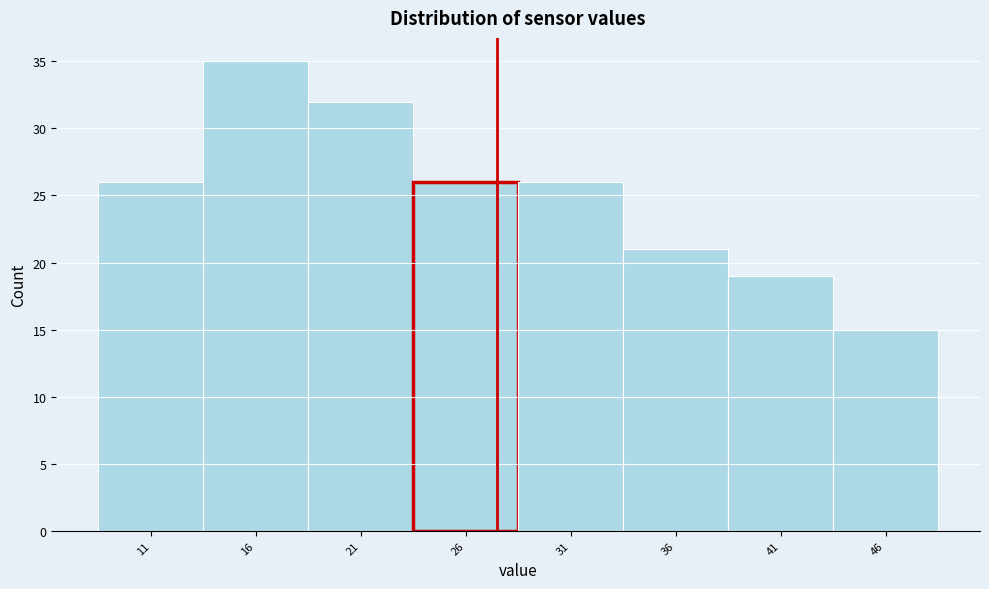

Reading right to left, what are all the values shown in this chart?

46=15	41=19	36=21	31=26	26=26	21=32	16=35	11=26